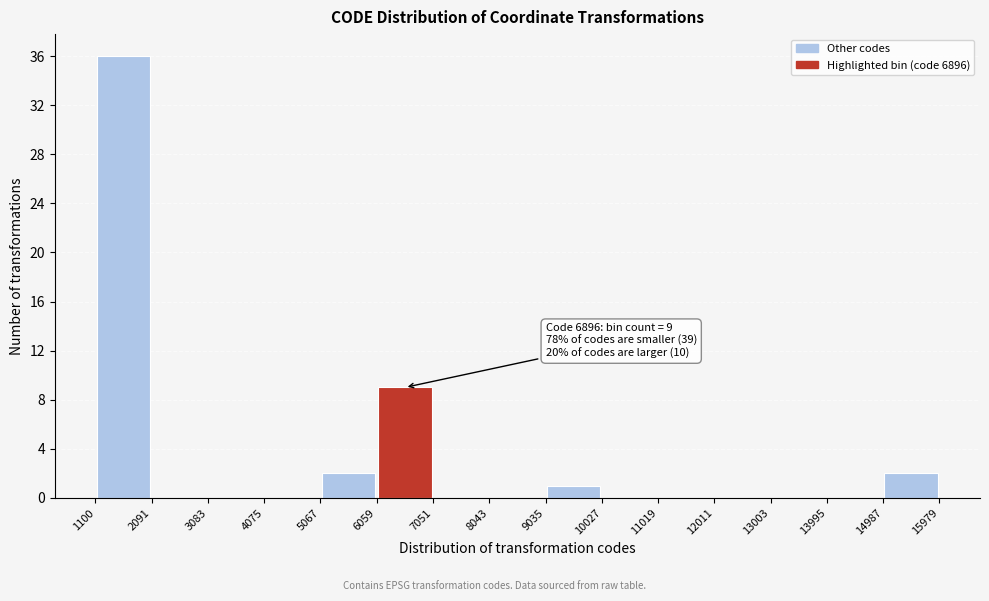

Which range on the x-axis has the tallest bar?

1100 to 2091